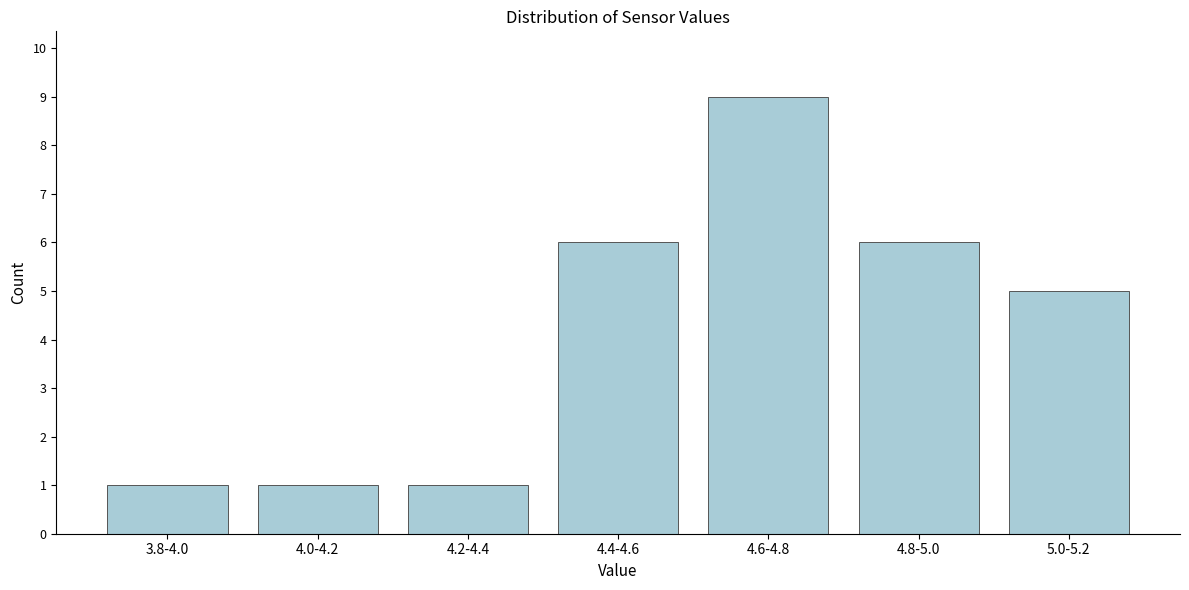

Reading left to right, transcribe all the data shown in this chart.

1	1	1	6	9	6	5